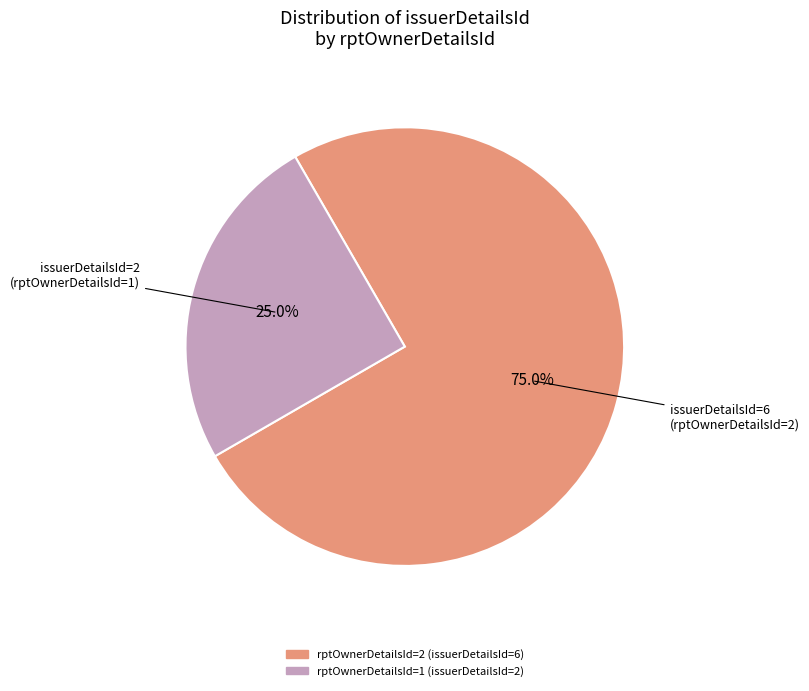

To the nearest percent, what is the average slice percentage?

50%